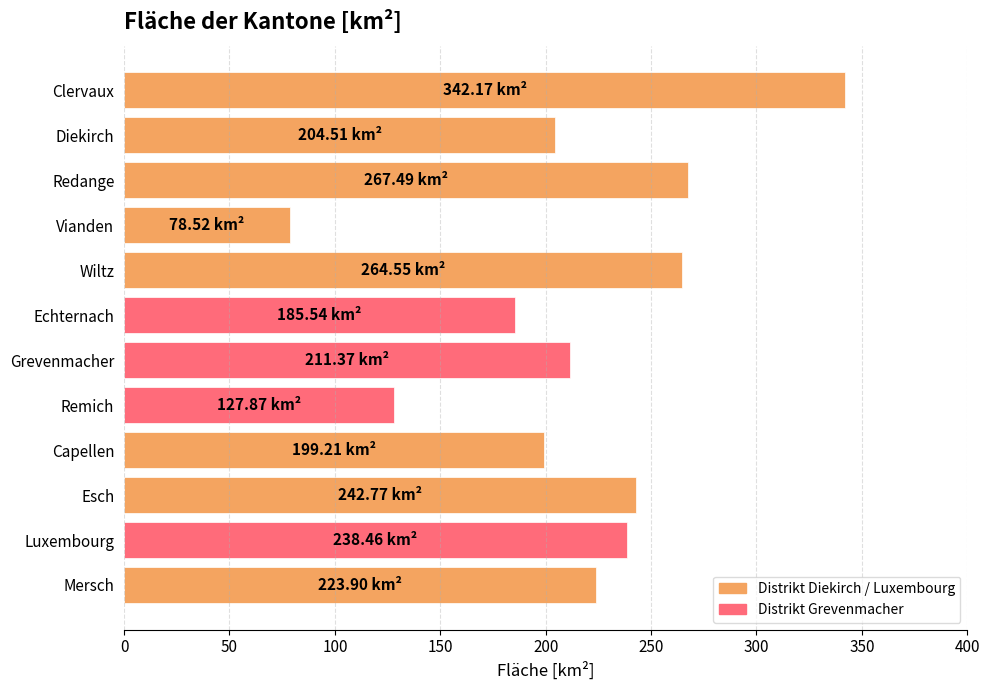

Between Esch and Clervaux, which is larger?

Clervaux